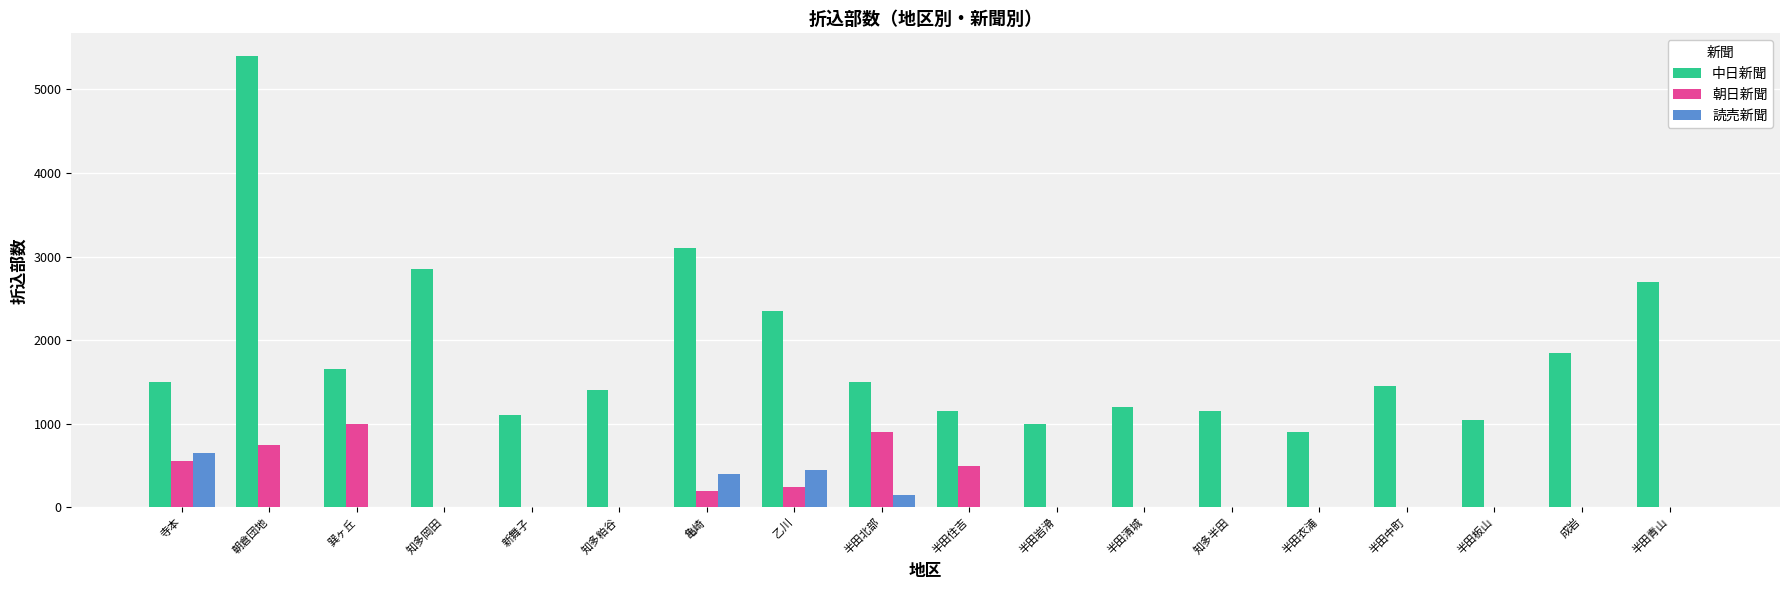

Count the number of data series in this chart.

3